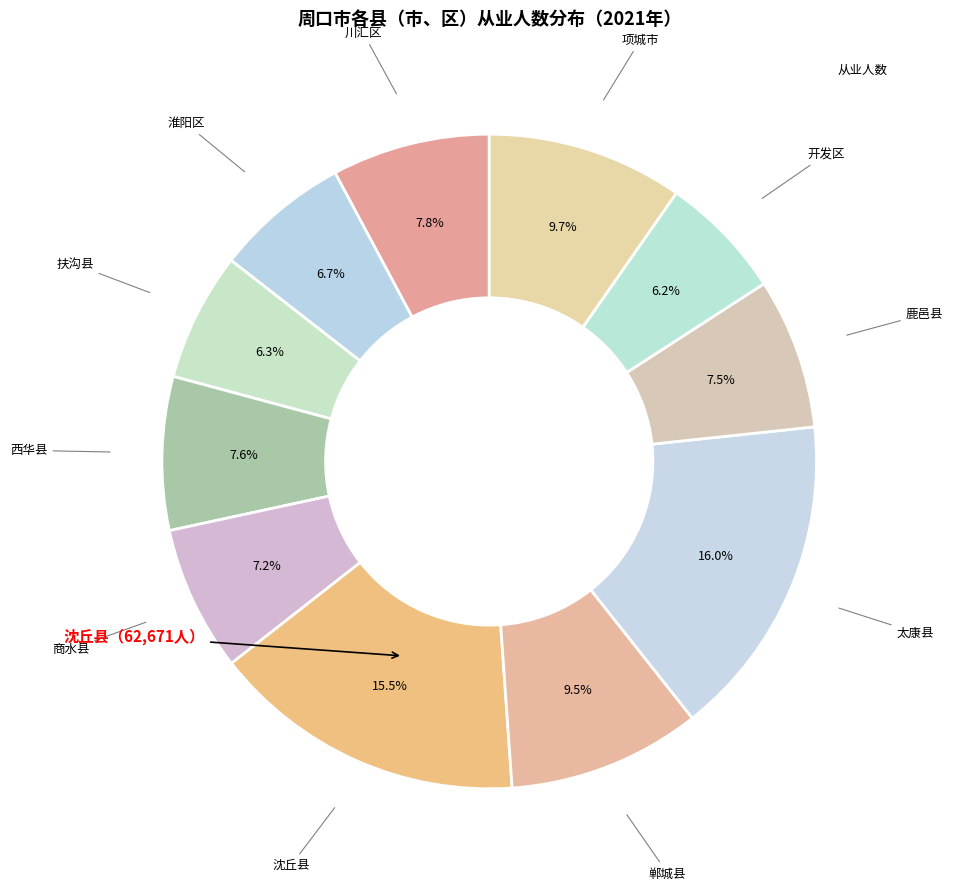

How many slices are in this pie chart?

11